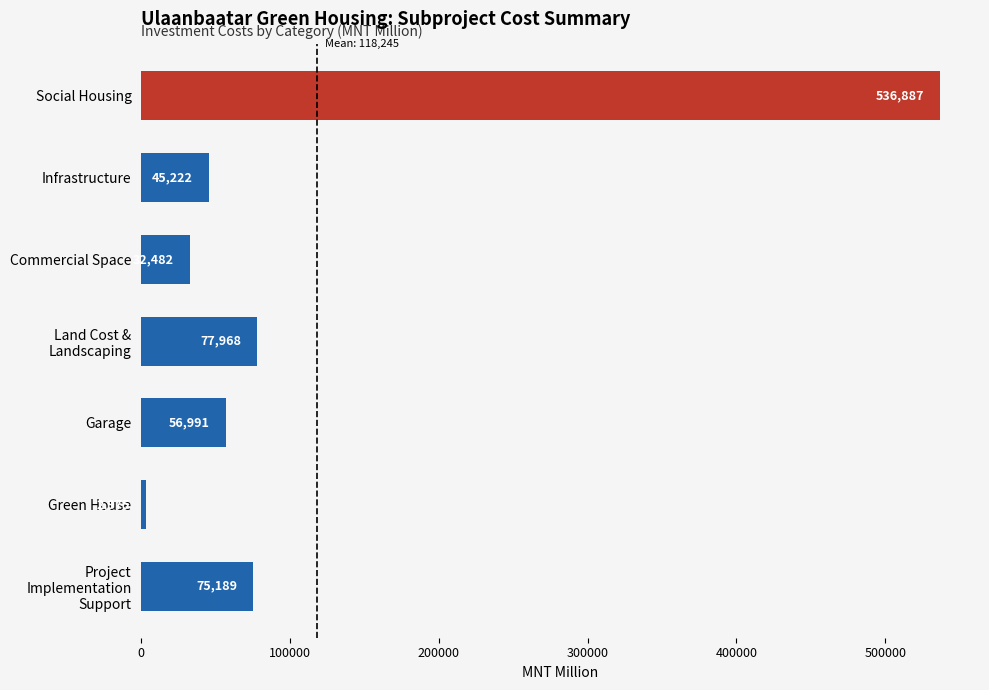

What is the ratio of the value at Social Housing to the value at Garage?

9.4